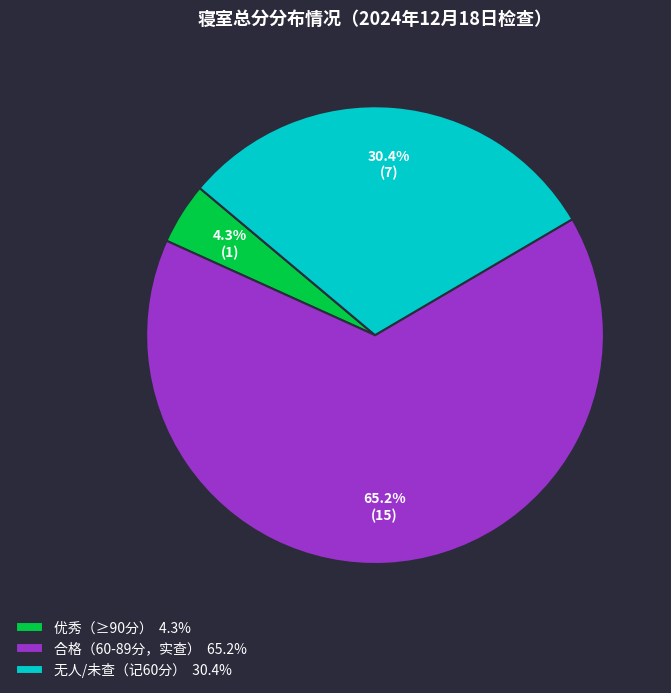

Rank the categories by value from lowest to highest.

优秀（≥90分） 4.3%, 无人/未查（记60分） 30.4%, 合格（60-89分，实查） 65.2%